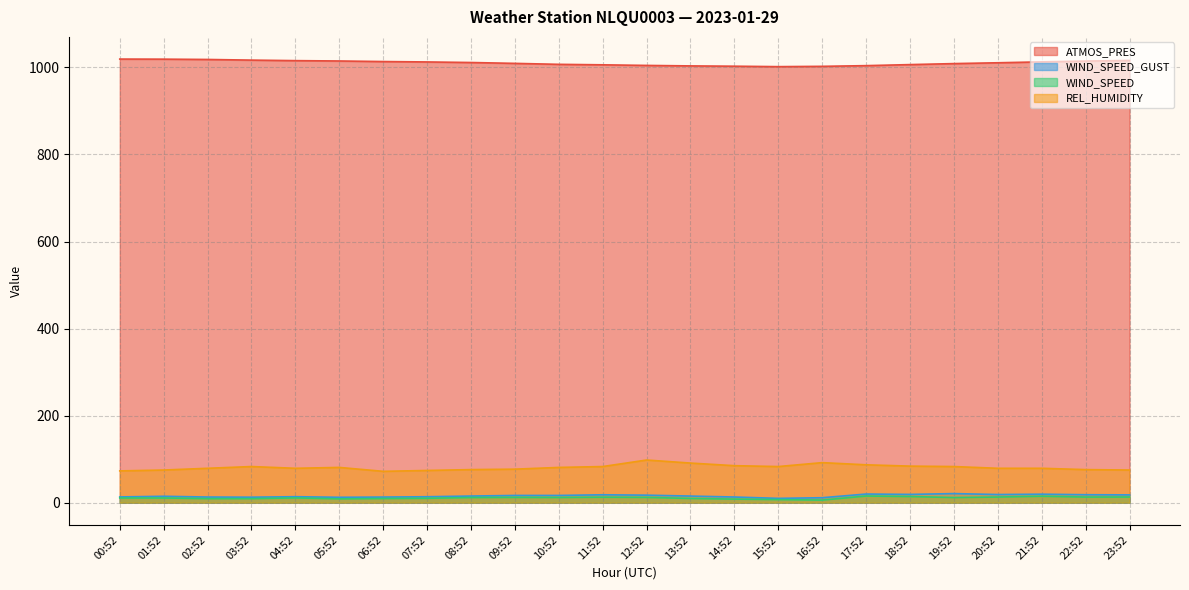

Which label corresponds to the smallest value in the chart?

16:52